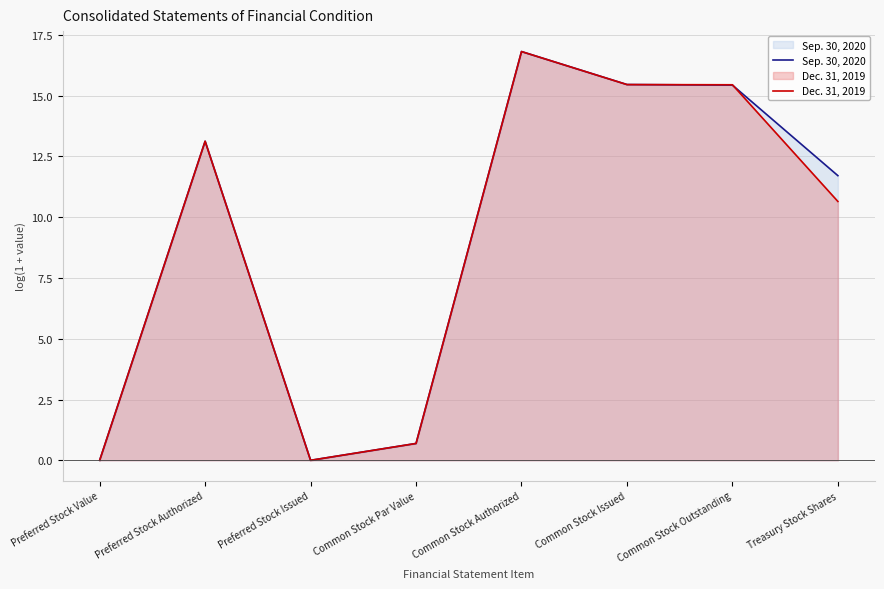

True or false: Sep. 30, 2020 and Dec. 31, 2019 intersect in this chart.

True